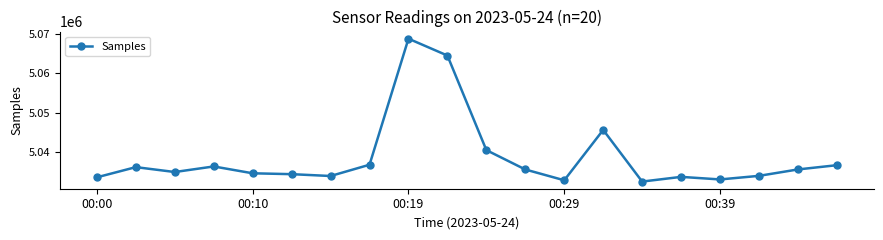

What is the value of the 9th point from the left?

5068694